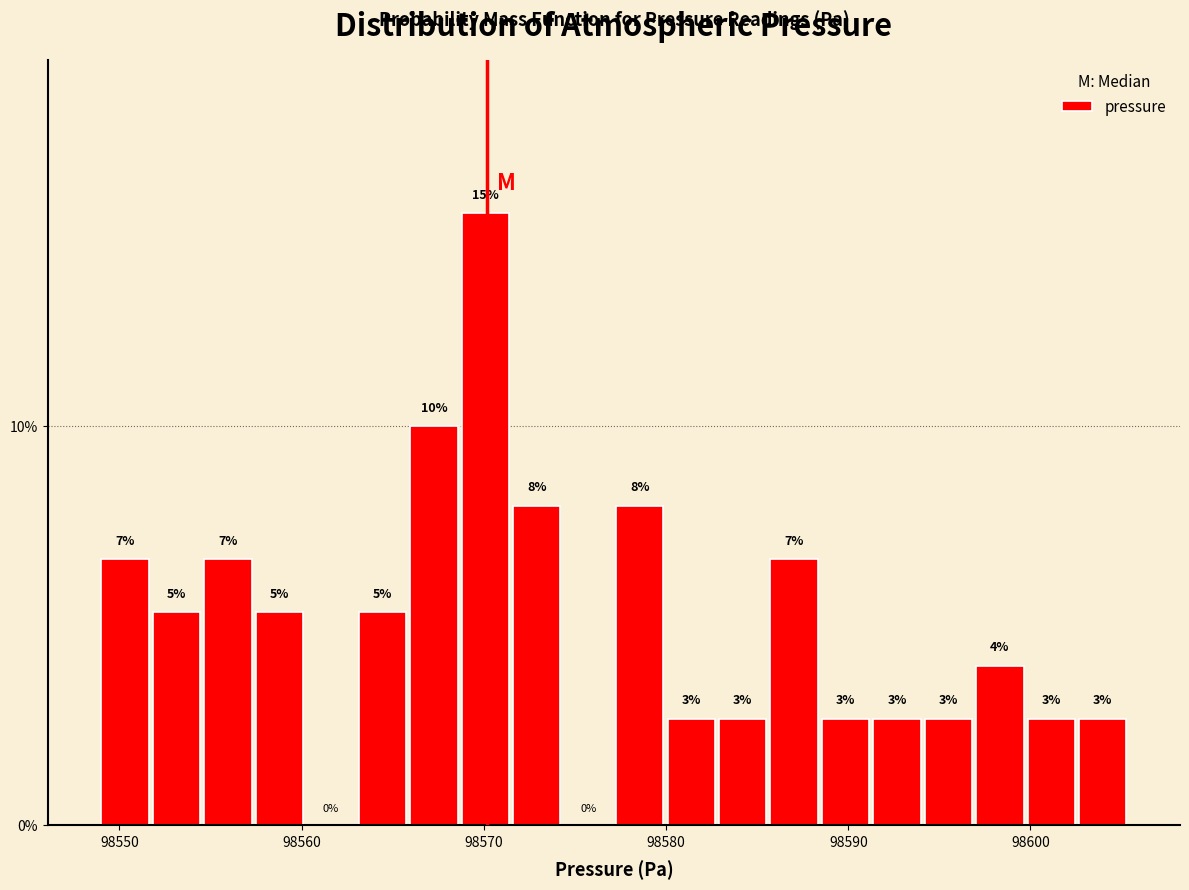

Around what value on the x-axis is the tallest bar? Give the approximate position of its centre, as read against the axis.

98570